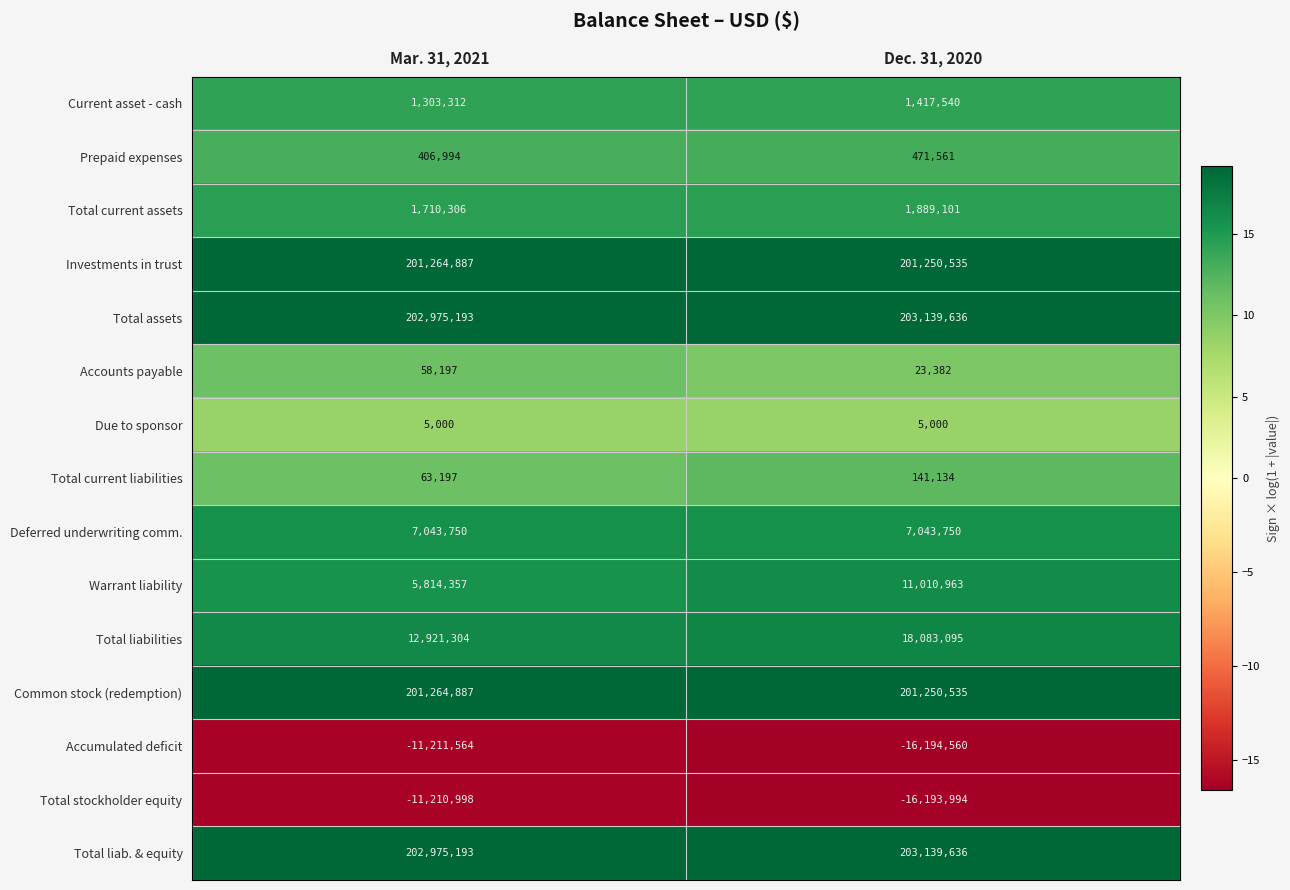

Which label corresponds to the smallest value in the chart?

Dec. 31, 2020